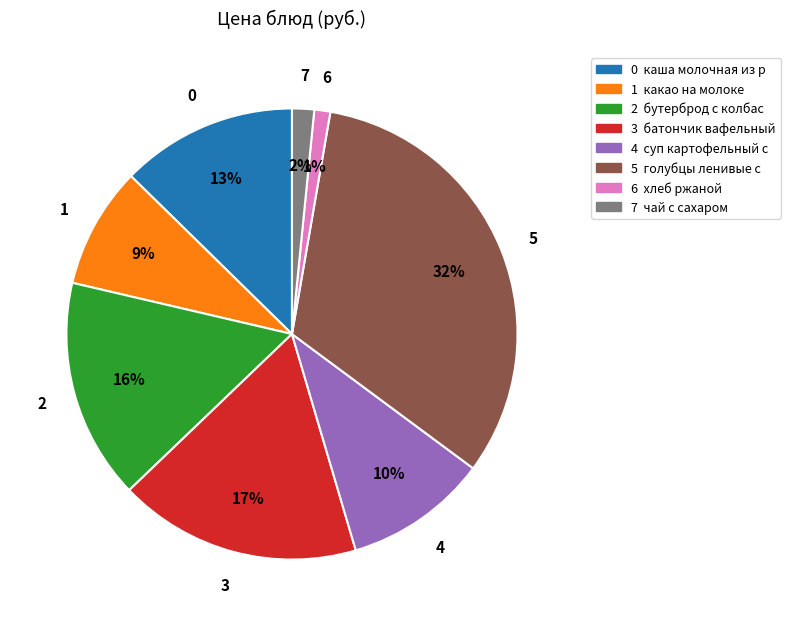

Is there any slice that represents more than half of the pie?

No